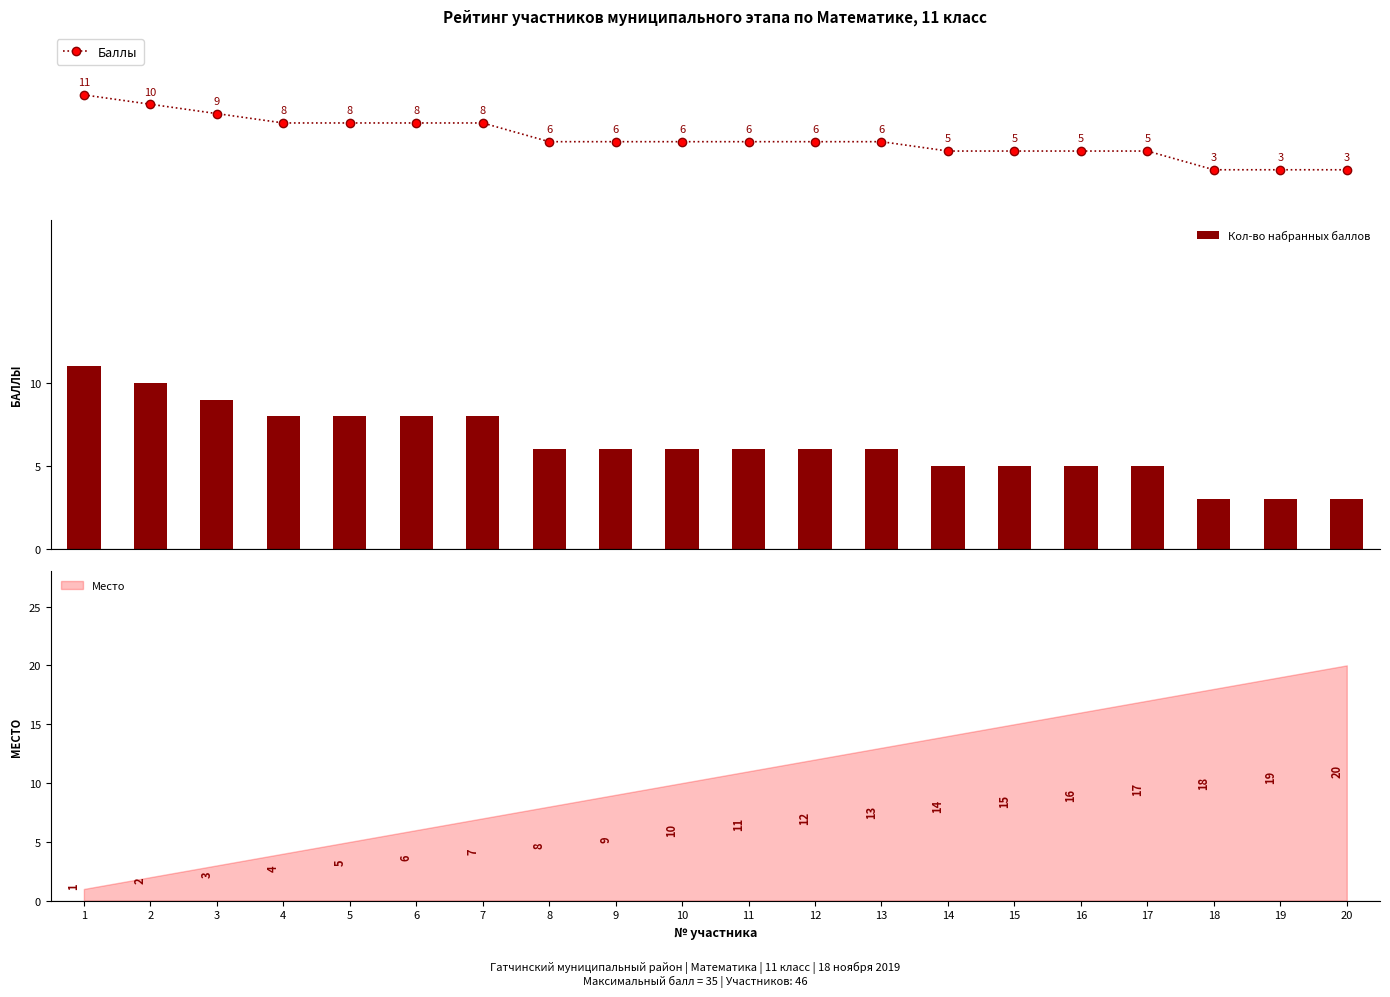

What is the difference between the maximum and minimum values in the Кол-во набранных баллов series?

8